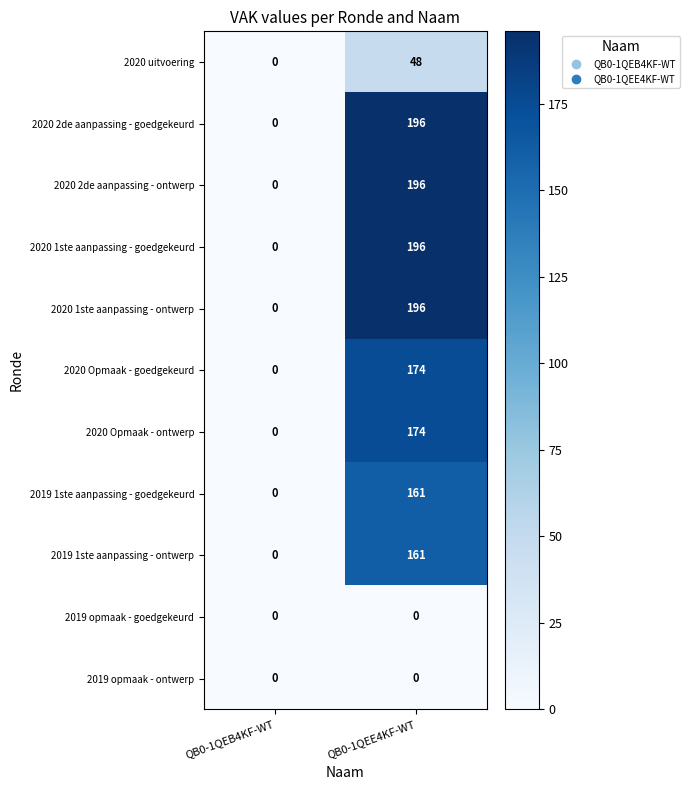

How many distinct data groups are displayed?

11